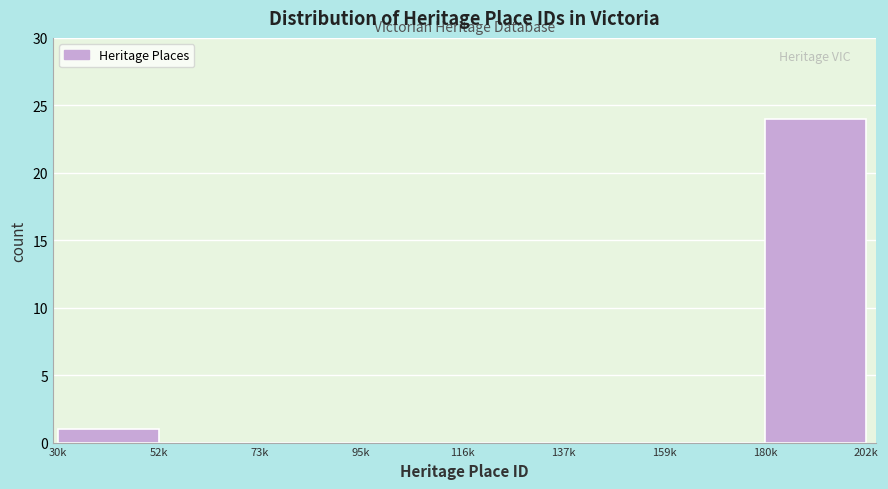

Reading left to right, transcribe all the data shown in this chart.

30k=1	52k=0	73k=0	95k=0	116k=0	137k=0	159k=0	180k=24